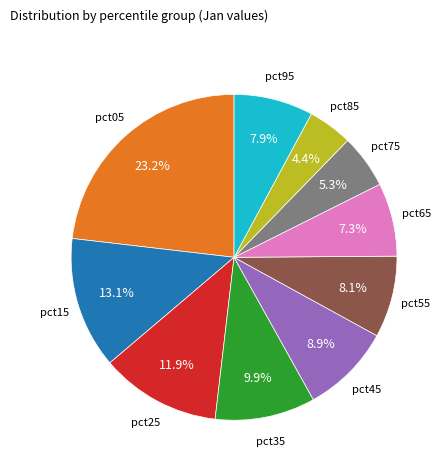

Is there a majority slice in this chart?

No